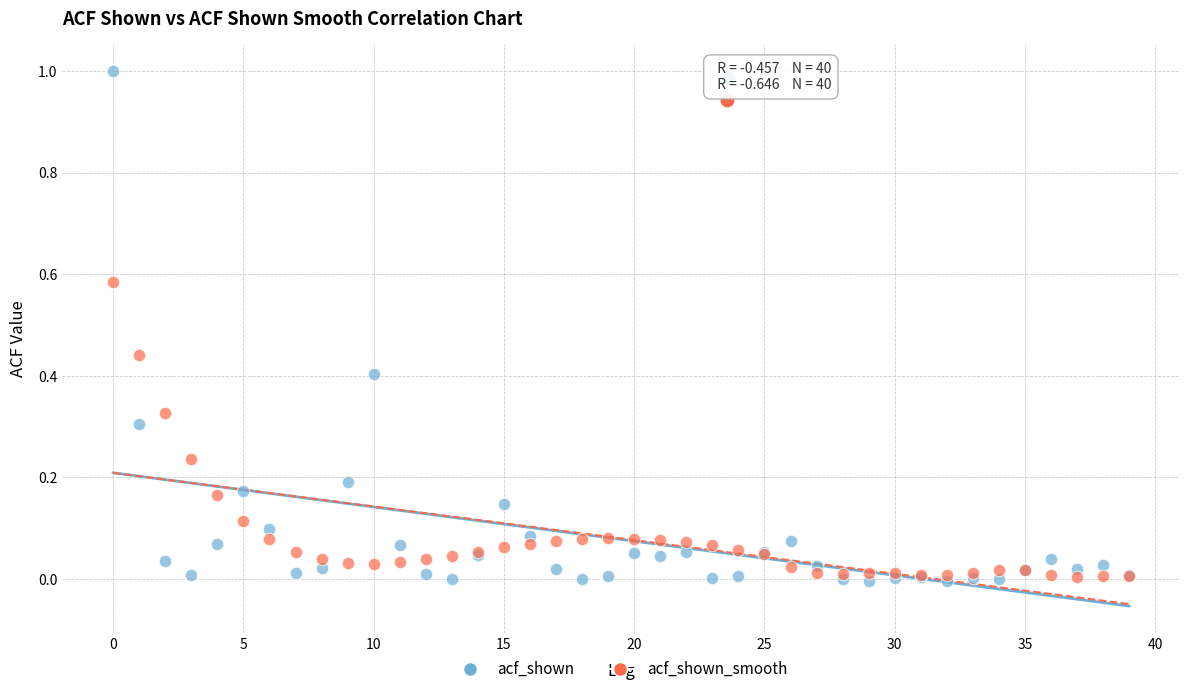

Which series has the largest Y range (max minus min)?

acf_shown